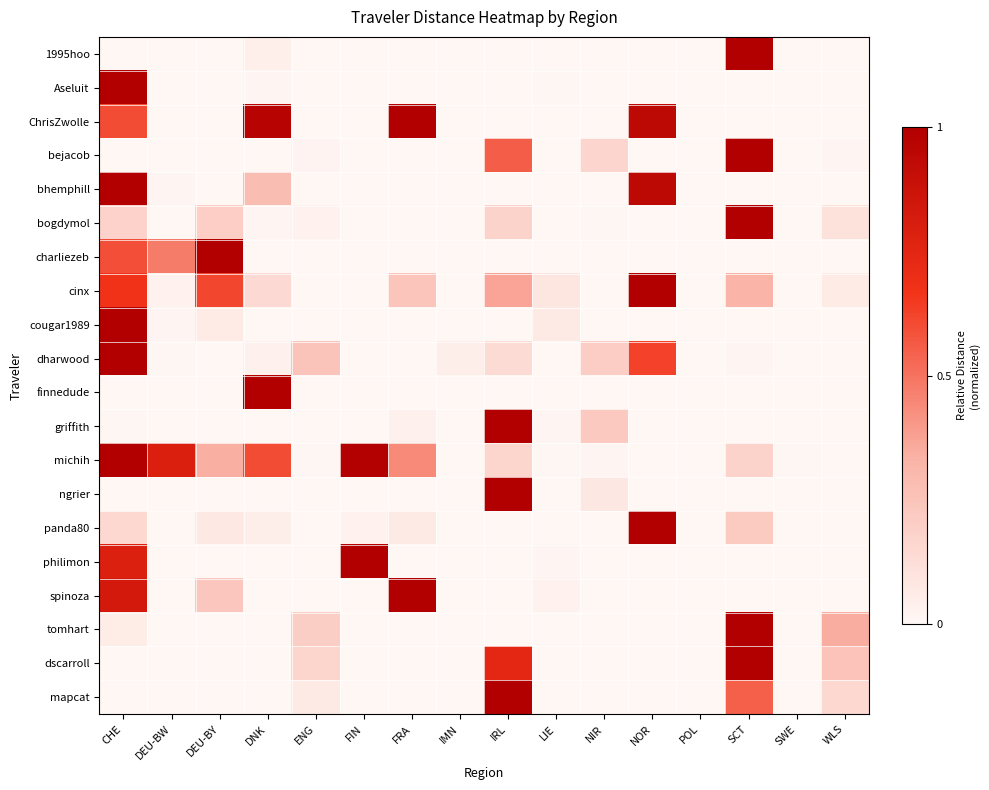

Reading left to right, list all the values displayed in this chart.

1995hoo: CHE=0.0	DEU-BW=0.0	DEU-BY=0.0	DNK=0.0	ENG=0.0	FIN=0.0	FRA=0.0	IMN=0.0	IRL=0.0	LIE=0.0	NIR=0.0	NOR=0.0	POL=0.0	SCT=1.0	SWE=0.0	WLS=0.0
Aseluit: CHE=1.0	DEU-BW=0.0	DEU-BY=0.0	DNK=0.0	ENG=0.0	FIN=0.0	FRA=0.0	IMN=0.0	IRL=0.0	LIE=0.0	NIR=0.0	NOR=0.0	POL=0.0	SCT=0.0	SWE=0.0	WLS=0.0
ChrisZwolle: CHE=0.6	DEU-BW=0.0	DEU-BY=0.0	DNK=1.0	ENG=0.0	FIN=0.0	FRA=1.0	IMN=0.0	IRL=0.0	LIE=0.0	NIR=0.0	NOR=0.9	POL=0.0	SCT=0.0	SWE=0.0	WLS=0.0
bejacob: CHE=0.0	DEU-BW=0.0	DEU-BY=0.0	DNK=0.0	ENG=0.0	FIN=0.0	FRA=0.0	IMN=0.0	IRL=0.6	LIE=0.0	NIR=0.2	NOR=0.0	POL=0.0	SCT=1.0	SWE=0.0	WLS=0.0
bhemphill: CHE=1.0	DEU-BW=0.0	DEU-BY=0.0	DNK=0.3	ENG=0.0	FIN=0.0	FRA=0.0	IMN=0.0	IRL=0.0	LIE=0.0	NIR=0.0	NOR=0.9	POL=0.0	SCT=0.0	SWE=0.0	WLS=0.0
bogdymol: CHE=0.2	DEU-BW=0.0	DEU-BY=0.2	DNK=0.0	ENG=0.0	FIN=0.0	FRA=0.0	IMN=0.0	IRL=0.2	LIE=0.0	NIR=0.0	NOR=0.0	POL=0.0	SCT=1.0	SWE=0.0	WLS=0.1
charliezeb: CHE=0.6	DEU-BW=0.5	DEU-BY=1.0	DNK=0.0	ENG=0.0	FIN=0.0	FRA=0.0	IMN=0.0	IRL=0.0	LIE=0.0	NIR=0.0	NOR=0.0	POL=0.0	SCT=0.0	SWE=0.0	WLS=0.0
cinx: CHE=0.7	DEU-BW=0.0	DEU-BY=0.6	DNK=0.1	ENG=0.0	FIN=0.0	FRA=0.2	IMN=0.0	IRL=0.4	LIE=0.1	NIR=0.0	NOR=1.0	POL=0.0	SCT=0.3	SWE=0.0	WLS=0.1
cougar1989: CHE=1.0	DEU-BW=0.0	DEU-BY=0.1	DNK=0.0	ENG=0.0	FIN=0.0	FRA=0.0	IMN=0.0	IRL=0.0	LIE=0.1	NIR=0.0	NOR=0.0	POL=0.0	SCT=0.0	SWE=0.0	WLS=0.0
dharwood: CHE=1.0	DEU-BW=0.0	DEU-BY=0.0	DNK=0.0	ENG=0.2	FIN=0.0	FRA=0.0	IMN=0.0	IRL=0.1	LIE=0.0	NIR=0.2	NOR=0.6	POL=0.0	SCT=0.0	SWE=0.0	WLS=0.0
finnedude: CHE=0.0	DEU-BW=0.0	DEU-BY=0.0	DNK=1.0	ENG=0.0	FIN=0.0	FRA=0.0	IMN=0.0	IRL=0.0	LIE=0.0	NIR=0.0	NOR=0.0	POL=0.0	SCT=0.0	SWE=0.0	WLS=0.0
griffith: CHE=0.0	DEU-BW=0.0	DEU-BY=0.0	DNK=0.0	ENG=0.0	FIN=0.0	FRA=0.0	IMN=0.0	IRL=1.0	LIE=0.0	NIR=0.2	NOR=0.0	POL=0.0	SCT=0.0	SWE=0.0	WLS=0.0
michih: CHE=1.0	DEU-BW=0.8	DEU-BY=0.3	DNK=0.6	ENG=0.0	FIN=1.0	FRA=0.4	IMN=0.0	IRL=0.2	LIE=0.0	NIR=0.0	NOR=0.0	POL=0.0	SCT=0.2	SWE=0.0	WLS=0.0
ngrier: CHE=0.0	DEU-BW=0.0	DEU-BY=0.0	DNK=0.0	ENG=0.0	FIN=0.0	FRA=0.0	IMN=0.0	IRL=1.0	LIE=0.0	NIR=0.1	NOR=0.0	POL=0.0	SCT=0.0	SWE=0.0	WLS=0.0
panda80: CHE=0.1	DEU-BW=0.0	DEU-BY=0.1	DNK=0.0	ENG=0.0	FIN=0.0	FRA=0.1	IMN=0.0	IRL=0.0	LIE=0.0	NIR=0.0	NOR=1.0	POL=0.0	SCT=0.2	SWE=0.0	WLS=0.0
philimon: CHE=0.8	DEU-BW=0.0	DEU-BY=0.0	DNK=0.0	ENG=0.0	FIN=1.0	FRA=0.0	IMN=0.0	IRL=0.0	LIE=0.0	NIR=0.0	NOR=0.0	POL=0.0	SCT=0.0	SWE=0.0	WLS=0.0
spinoza: CHE=0.8	DEU-BW=0.0	DEU-BY=0.2	DNK=0.0	ENG=0.0	FIN=0.0	FRA=1.0	IMN=0.0	IRL=0.0	LIE=0.0	NIR=0.0	NOR=0.0	POL=0.0	SCT=0.0	SWE=0.0	WLS=0.0
tomhart: CHE=0.1	DEU-BW=0.0	DEU-BY=0.0	DNK=0.0	ENG=0.2	FIN=0.0	FRA=0.0	IMN=0.0	IRL=0.0	LIE=0.0	NIR=0.0	NOR=0.0	POL=0.0	SCT=1.0	SWE=0.0	WLS=0.3
dscarroll: CHE=0.0	DEU-BW=0.0	DEU-BY=0.0	DNK=0.0	ENG=0.2	FIN=0.0	FRA=0.0	IMN=0.0	IRL=0.7	LIE=0.0	NIR=0.0	NOR=0.0	POL=0.0	SCT=1.0	SWE=0.0	WLS=0.3
mapcat: CHE=0.0	DEU-BW=0.0	DEU-BY=0.0	DNK=0.0	ENG=0.1	FIN=0.0	FRA=0.0	IMN=0.0	IRL=1.0	LIE=0.0	NIR=0.0	NOR=0.0	POL=0.0	SCT=0.5	SWE=0.0	WLS=0.1